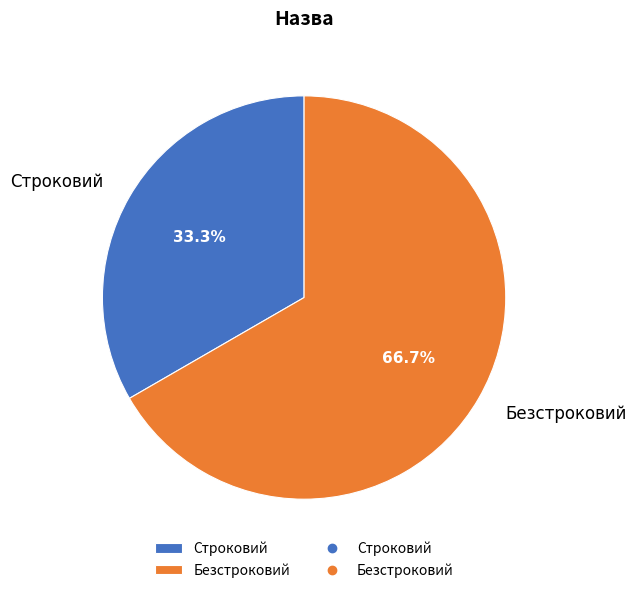

What is the ratio of the value at Безстроковий to the value at Строковий?

2.0